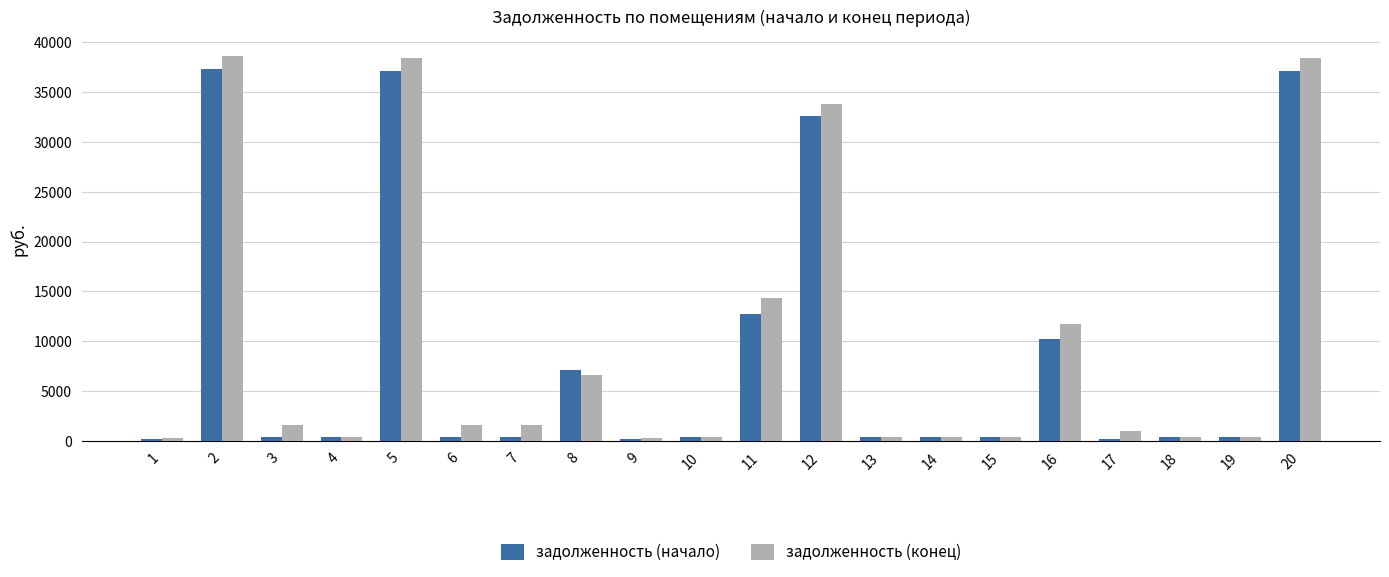

What is the highest value of the задолженность (конец) series?

38597.3